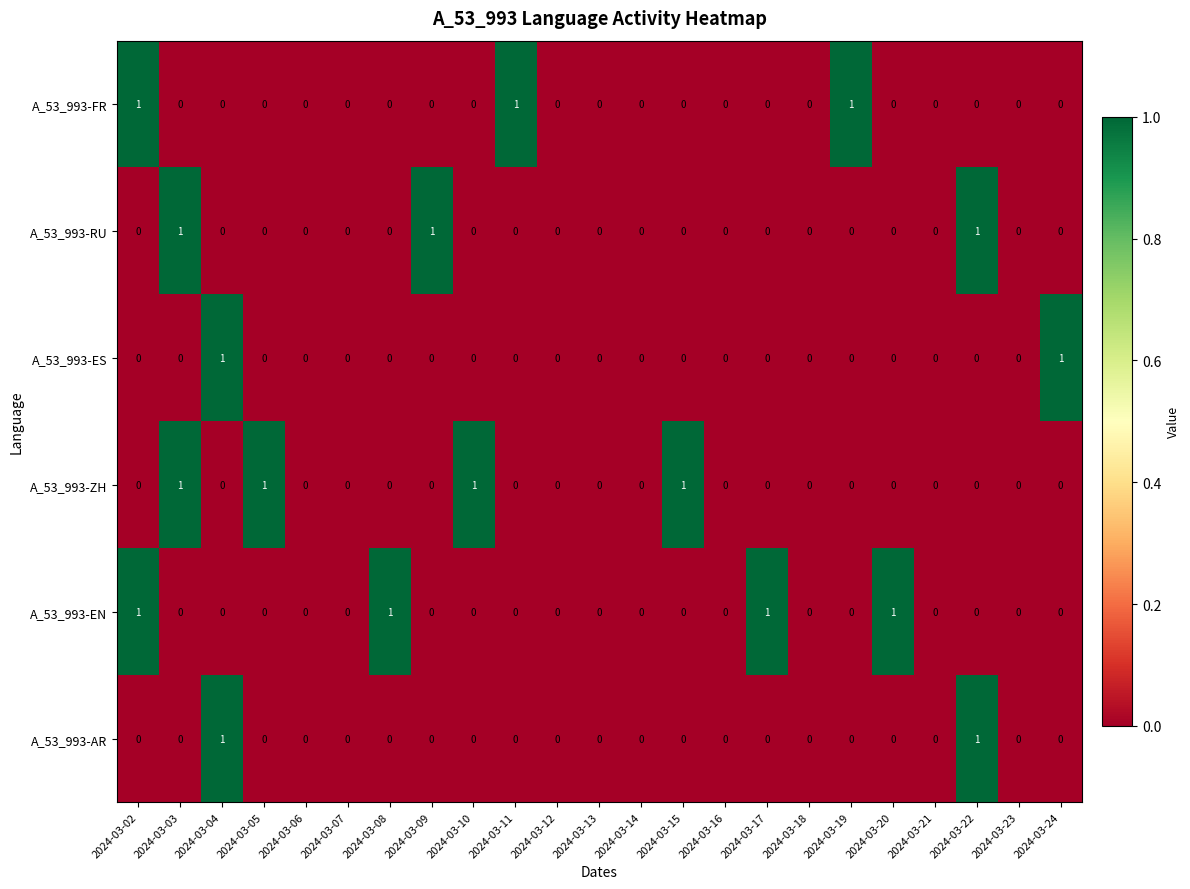

What is the sum of all A_53_993-ZH values?

4